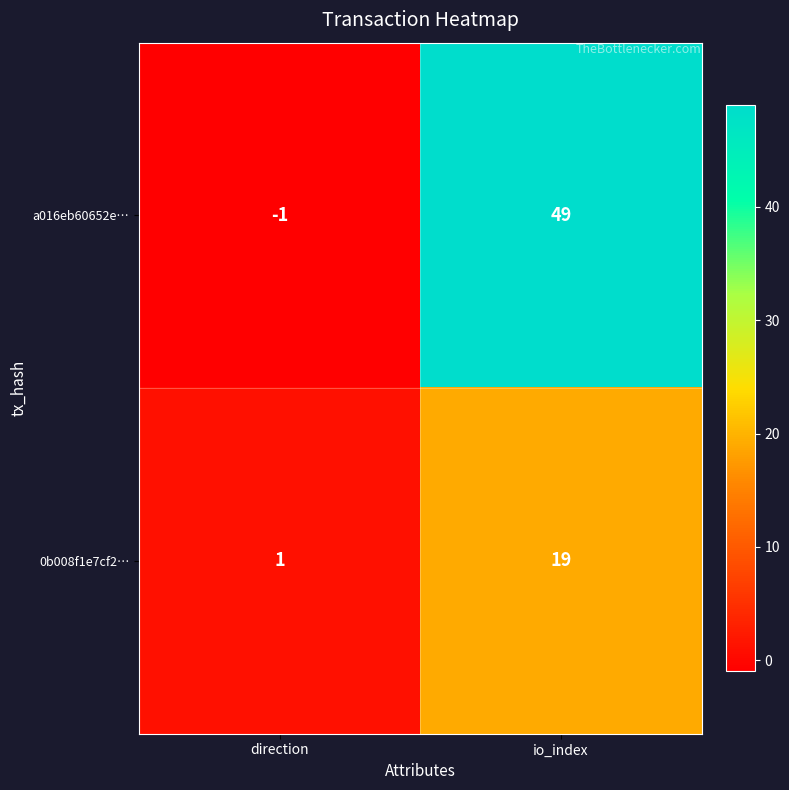

At io_index, list the series in order from largest to smallest.

a016eb60652e…, 0b008f1e7cf2…